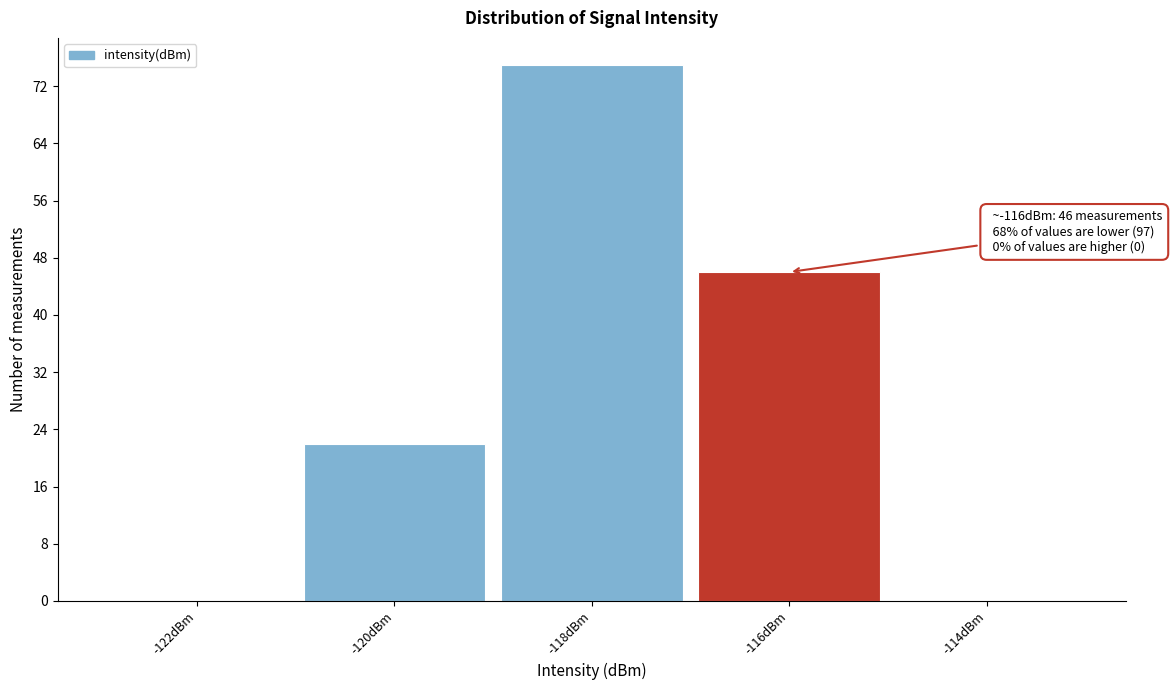

Reading left to right, transcribe all the data shown in this chart.

-122dBm=0	-120dBm=22	-118dBm=75	-116dBm=46	-114dBm=0